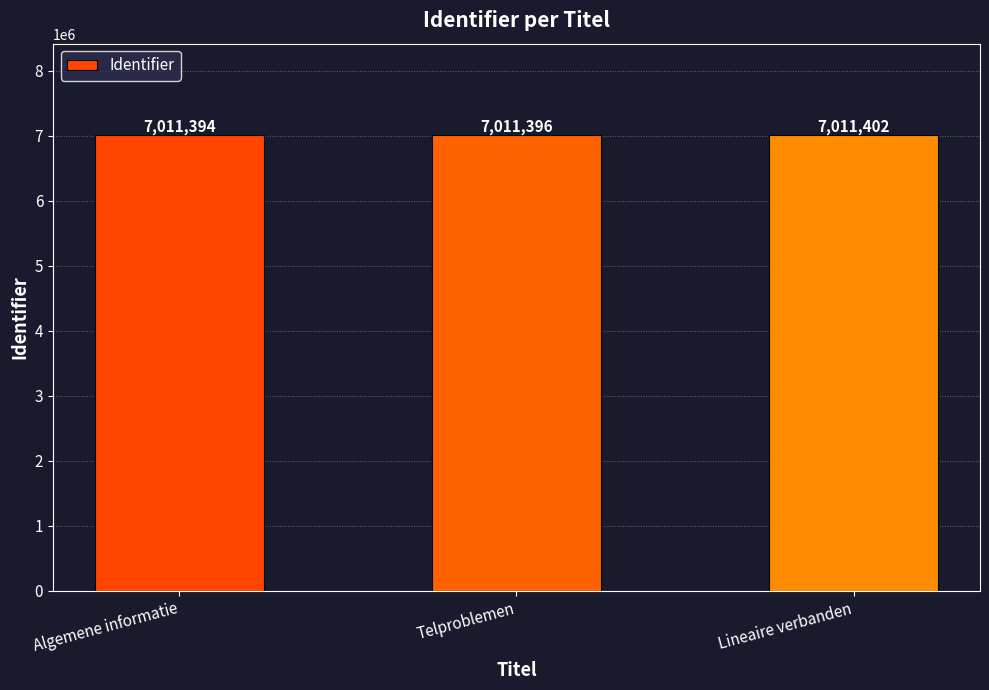

What is the change in value from Telproblemen to Lineaire verbanden?

+6